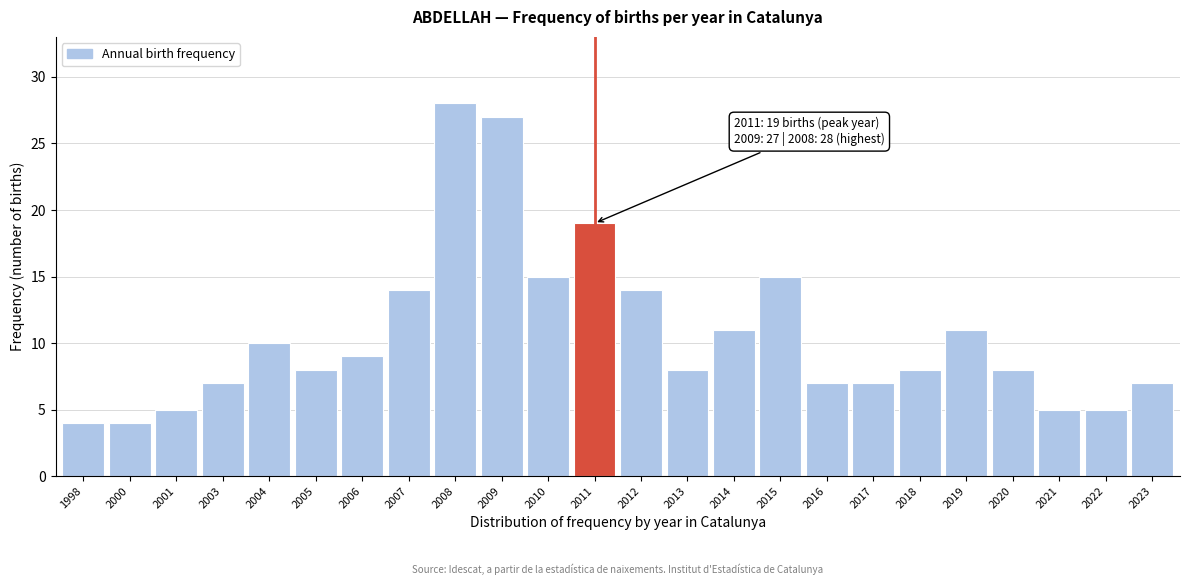

Reading left to right, transcribe all the data shown in this chart.

4	4	5	7	10	8	9	14	28	27	15	19	14	8	11	15	7	7	8	11	8	5	5	7